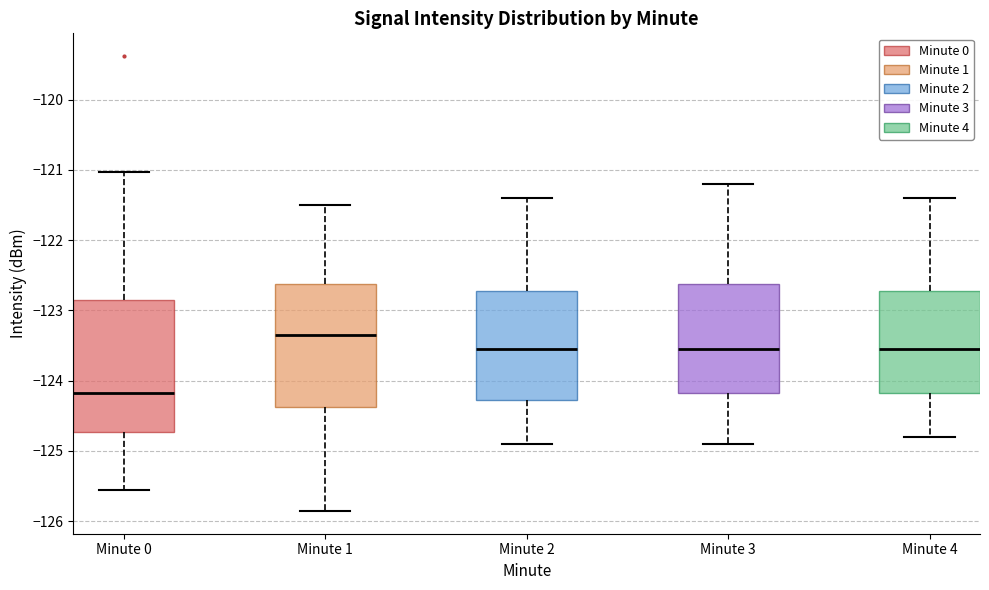

Which box's median line is the lowest?

Minute 0